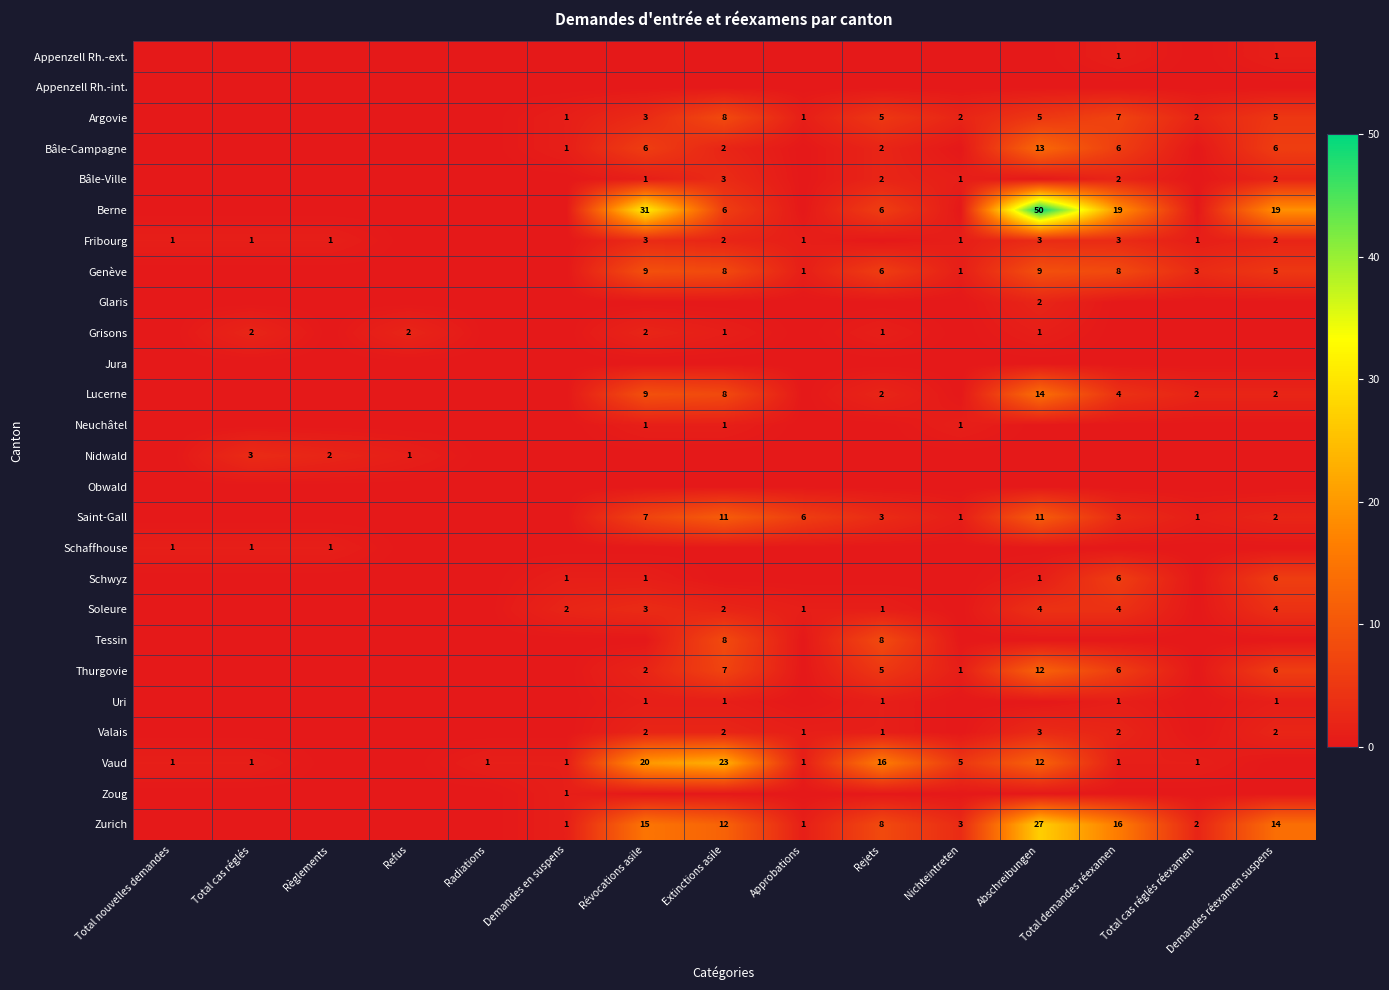

What is the sum of all Genève values?

50